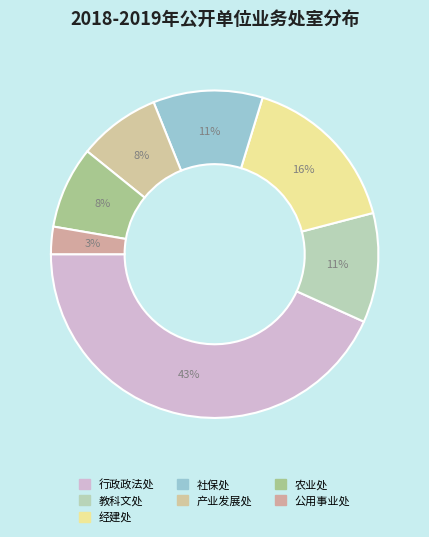

To the nearest percent, what portion does 产业发展处 represent?

8%